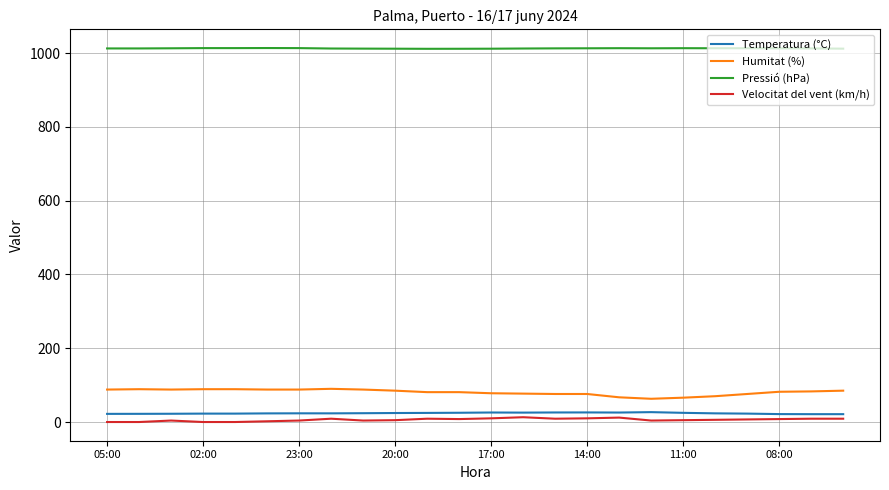

What is the maximum value shown in the chart?

1013.9